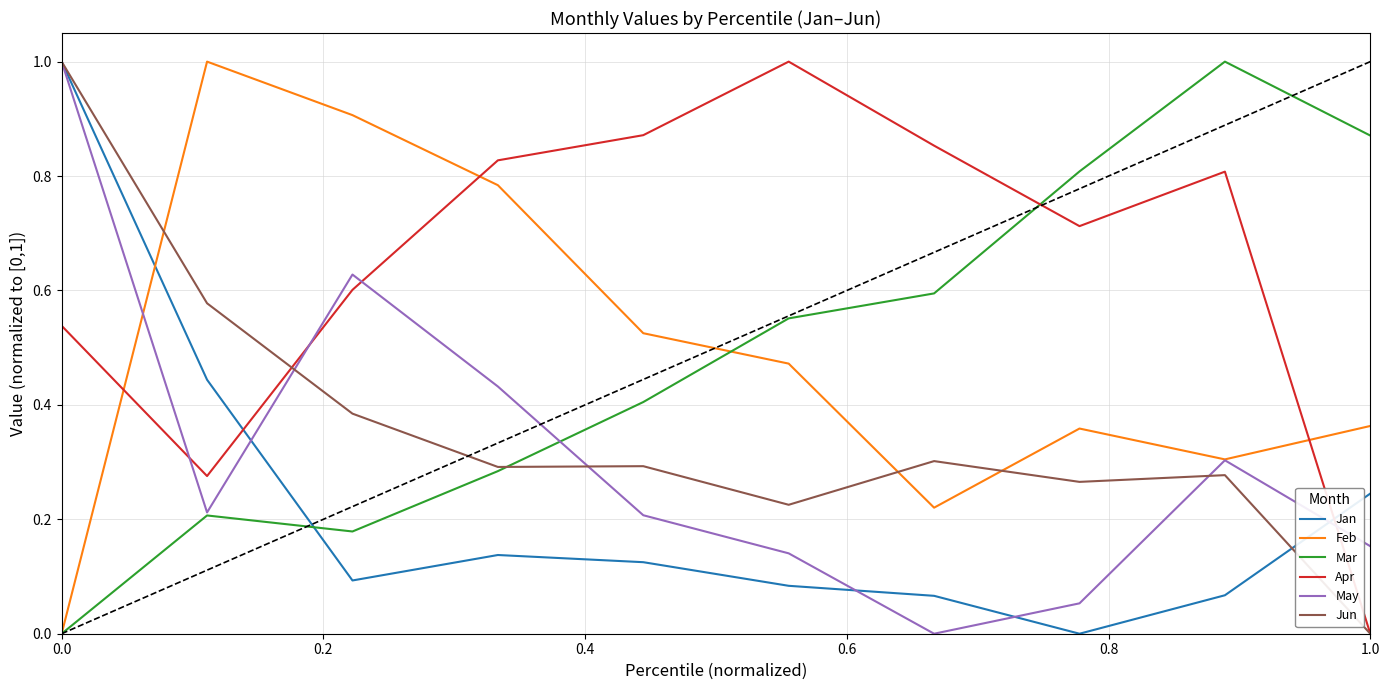

How many intersections are there between Feb and Apr?

3